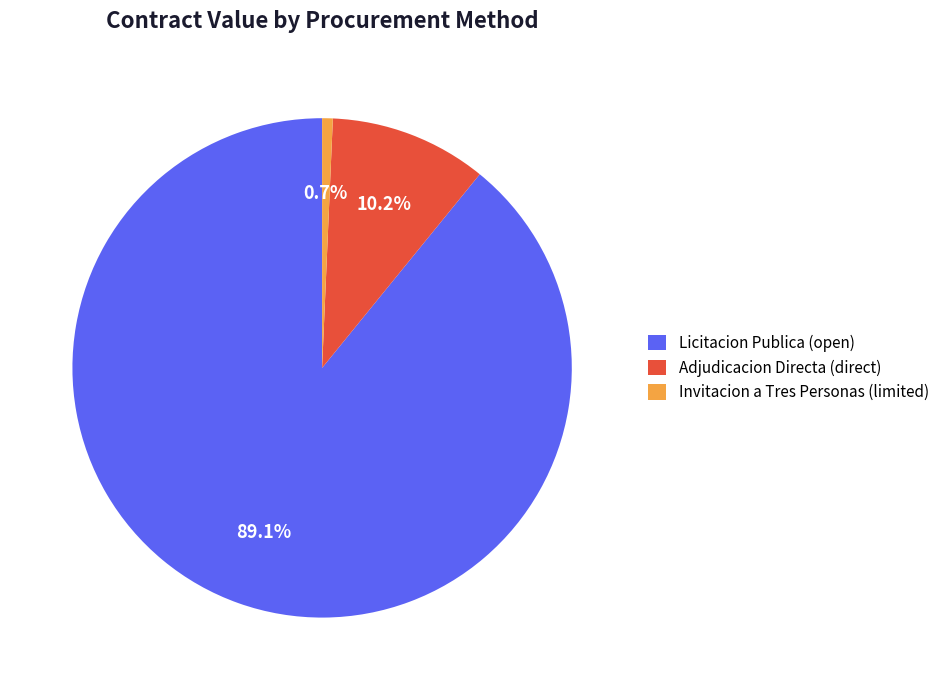

Is there any slice that represents more than half of the pie?

Yes